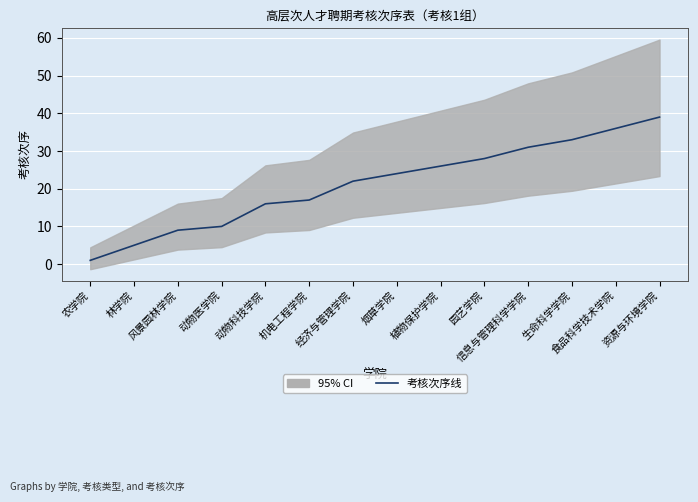

True or false: the data shows 44 at 生命科学学院.

False